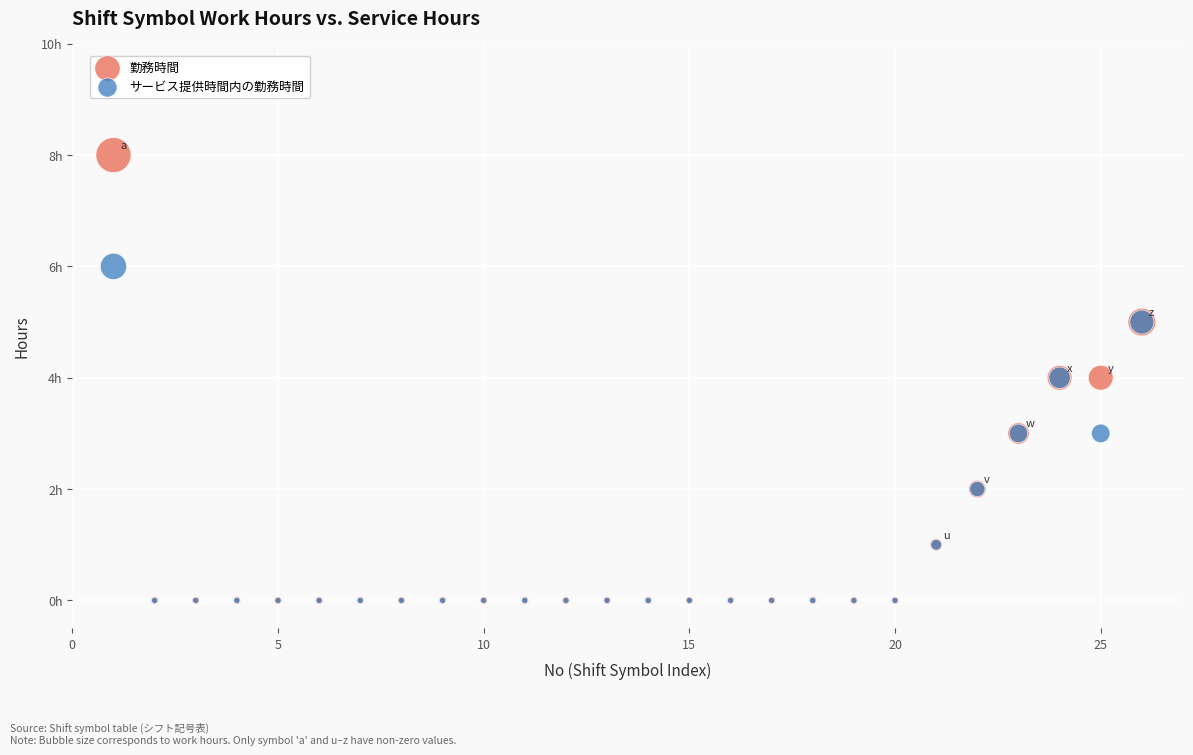

Which series has the widest spread of Y values?

勤務時間